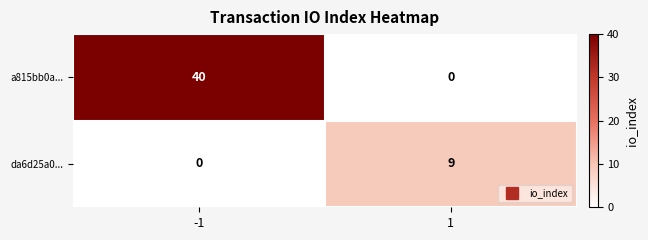

At how many categories does at least one series exceed 38?

1